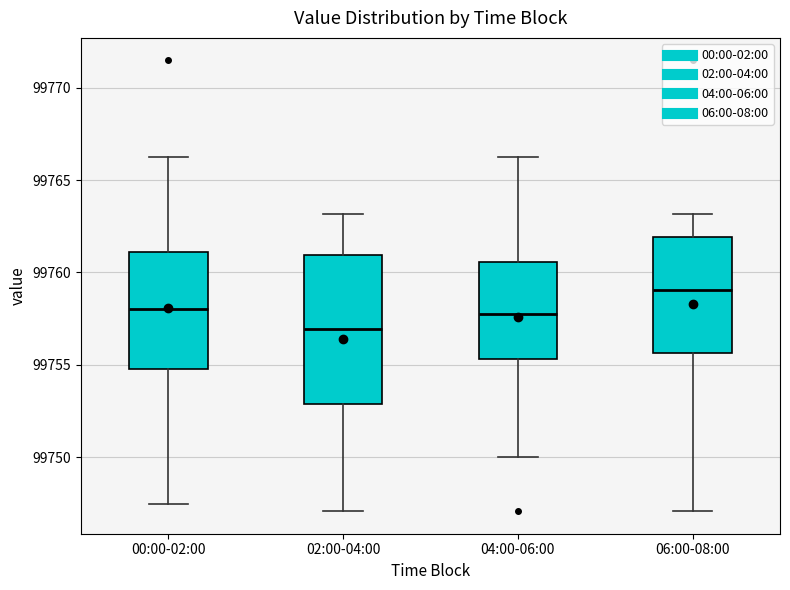

Reading left to right, transcribe this box plot: for each box, give where its median line is, the range the box spans, and where its two whiskers end, as read against the y-axis. The values are not printed on the chart, so give them approximately, as read against the axis.

00:00-02:00: median 99758.0, box 99755.0 to 99761.0, whiskers 99747.5 to 99766.5
02:00-04:00: median 99757.0, box 99753.0 to 99761.0, whiskers 99747.0 to 99763.0
04:00-06:00: median 99758.0, box 99755.5 to 99760.5, whiskers 99750.0 to 99766.5
06:00-08:00: median 99759.0, box 99755.5 to 99762.0, whiskers 99747.0 to 99763.0